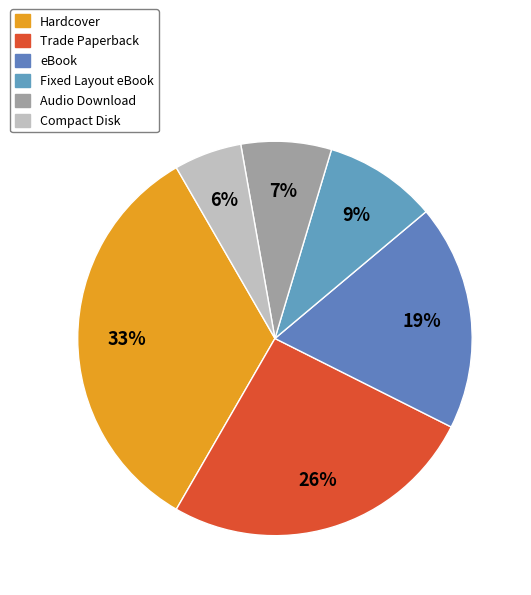

How much of the chart is everything except Hardcover?

66.7%